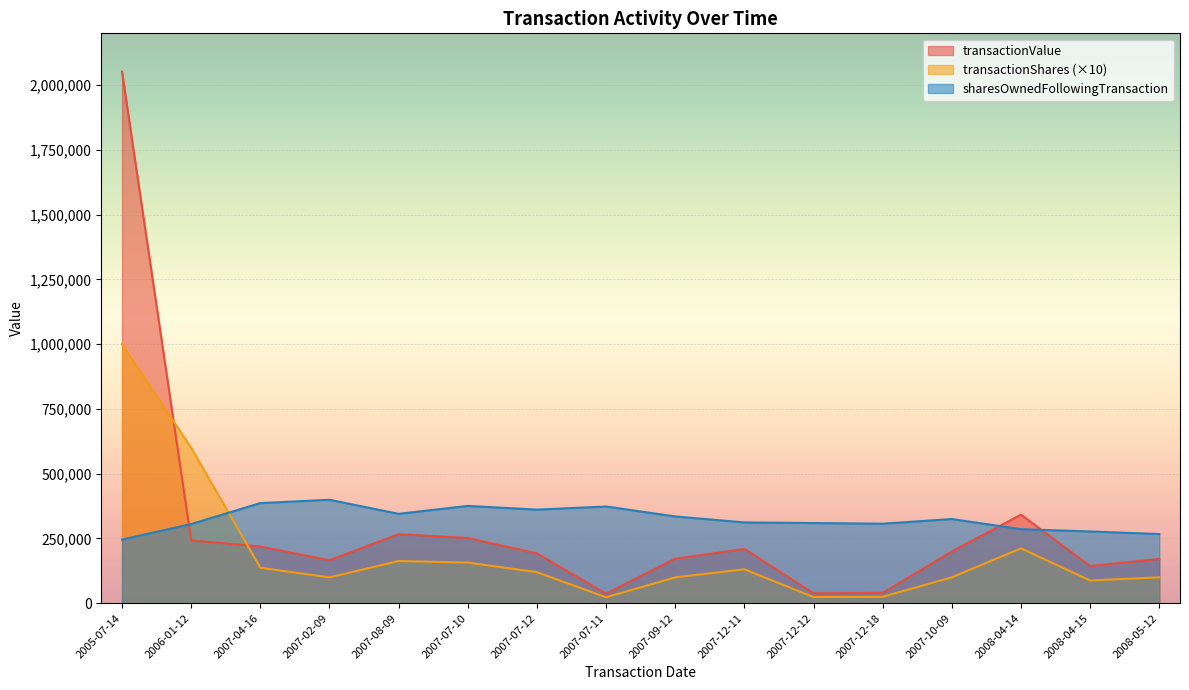

Where is the first local minimum for sharesOwnedFollowingTransaction?

2007-08-09